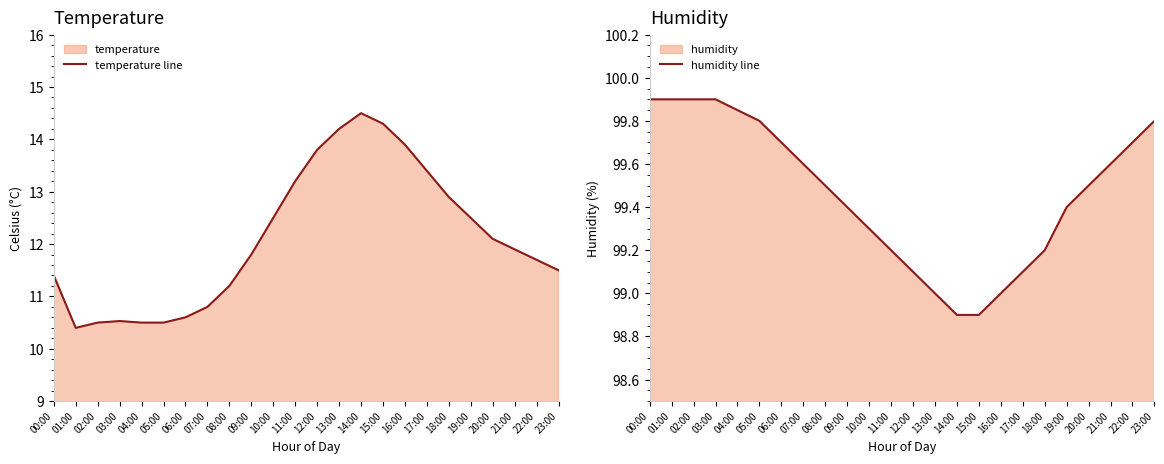

What is the sum of all humidity line values?

2387.2